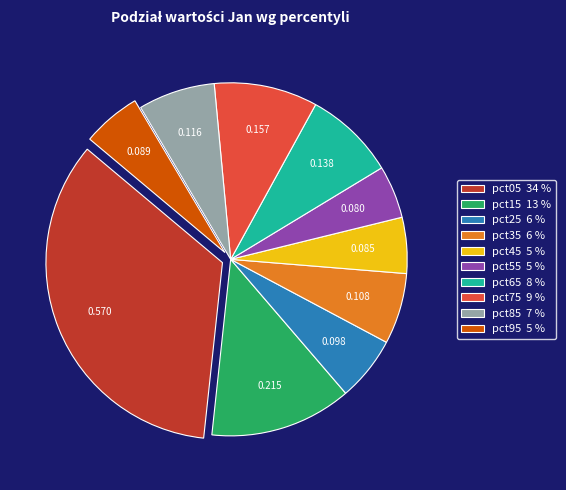

Which slice is the largest?

pct05